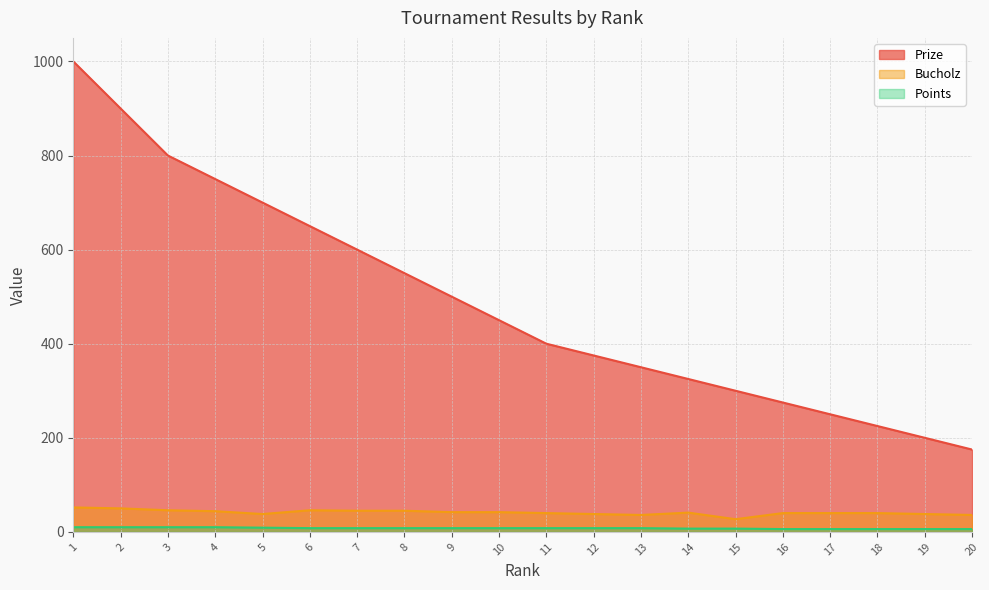

True or false: Bucholz and Points cross at least once.

False